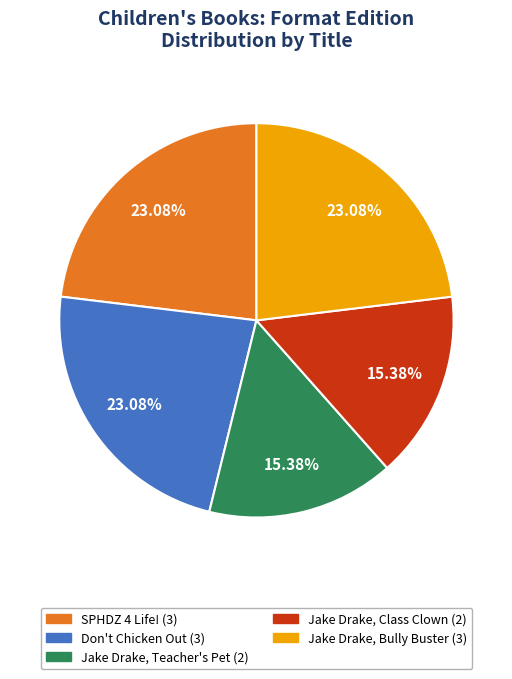

Is it true that Don't Chicken Out is 23% of the pie?

True